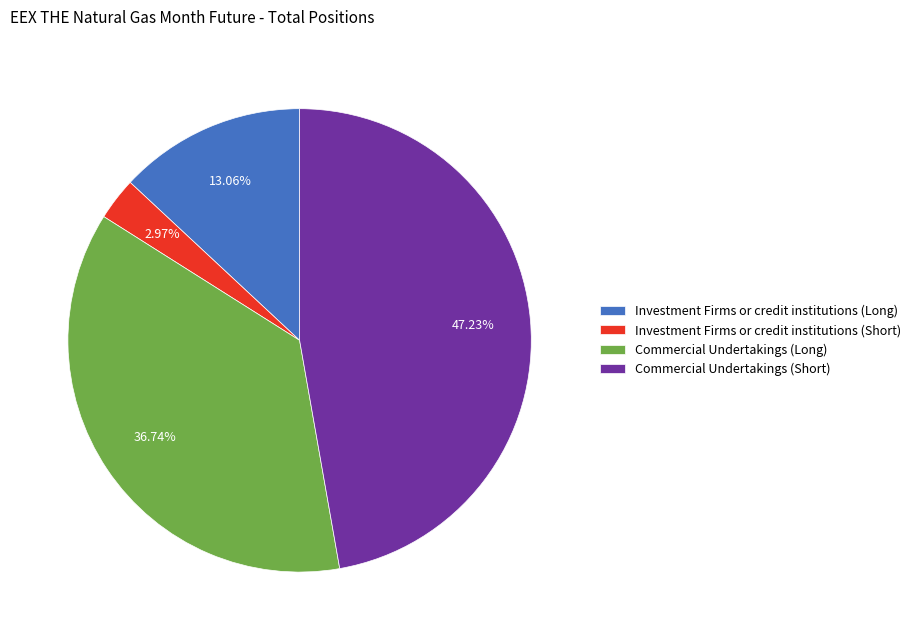

Is there a majority slice in this chart?

No